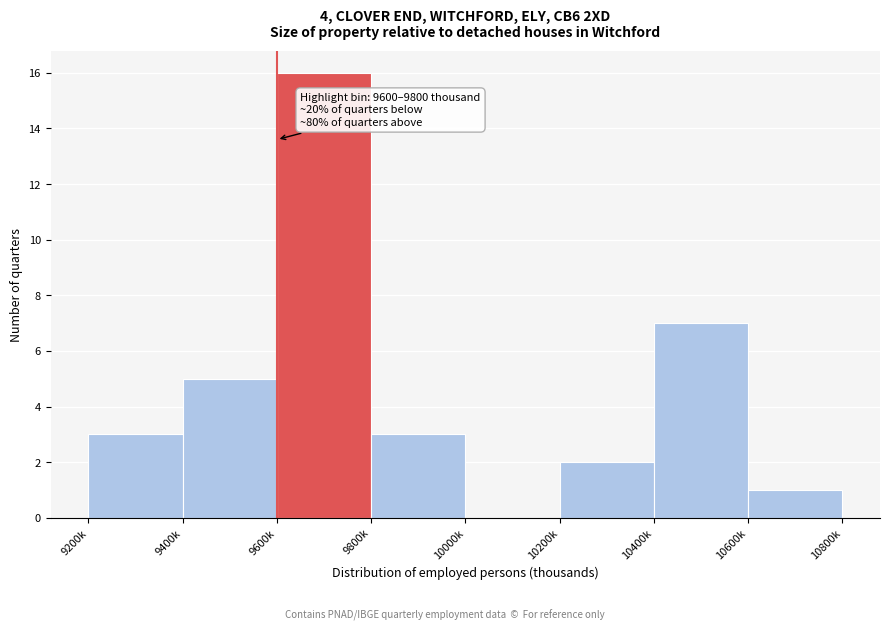

True or false: the data shows 8 at 10000k.

False